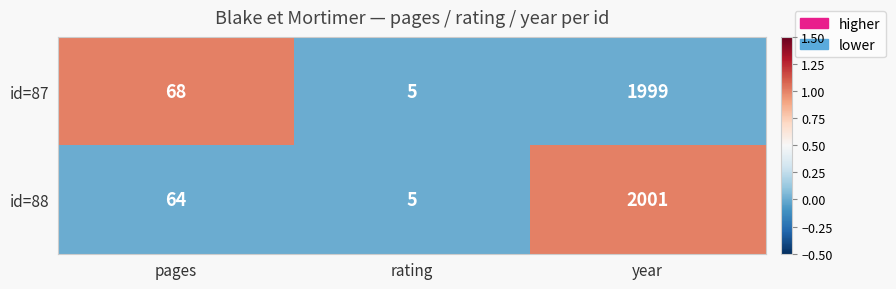

Reading left to right, transcribe all the data shown in this chart.

id=87: pages=68	rating=5	year=1999
id=88: pages=64	rating=5	year=2001